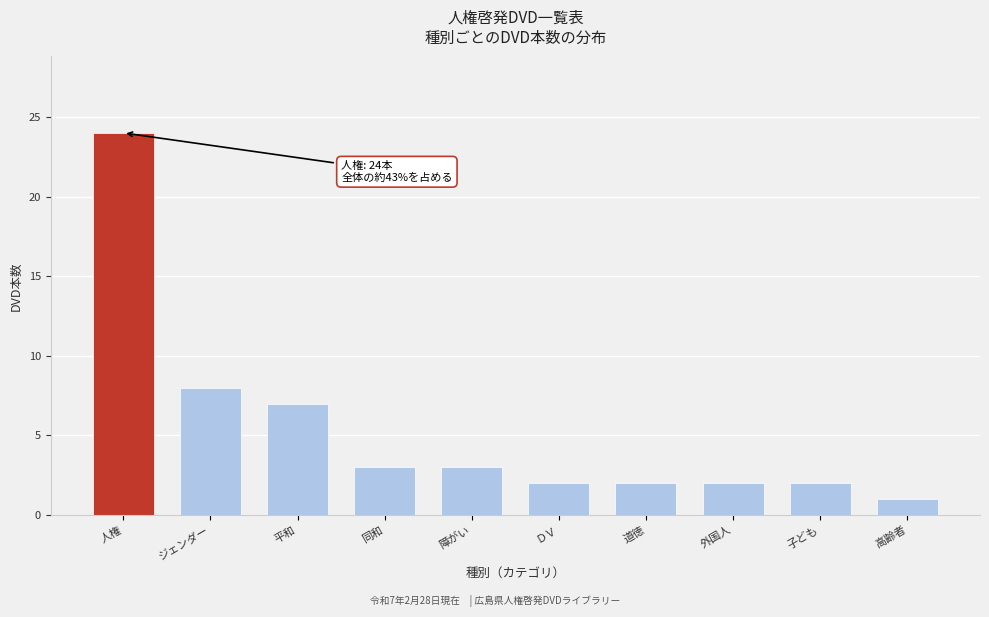

Reading left to right, what are all the values shown in this chart?

24	8	7	3	3	2	2	2	2	1